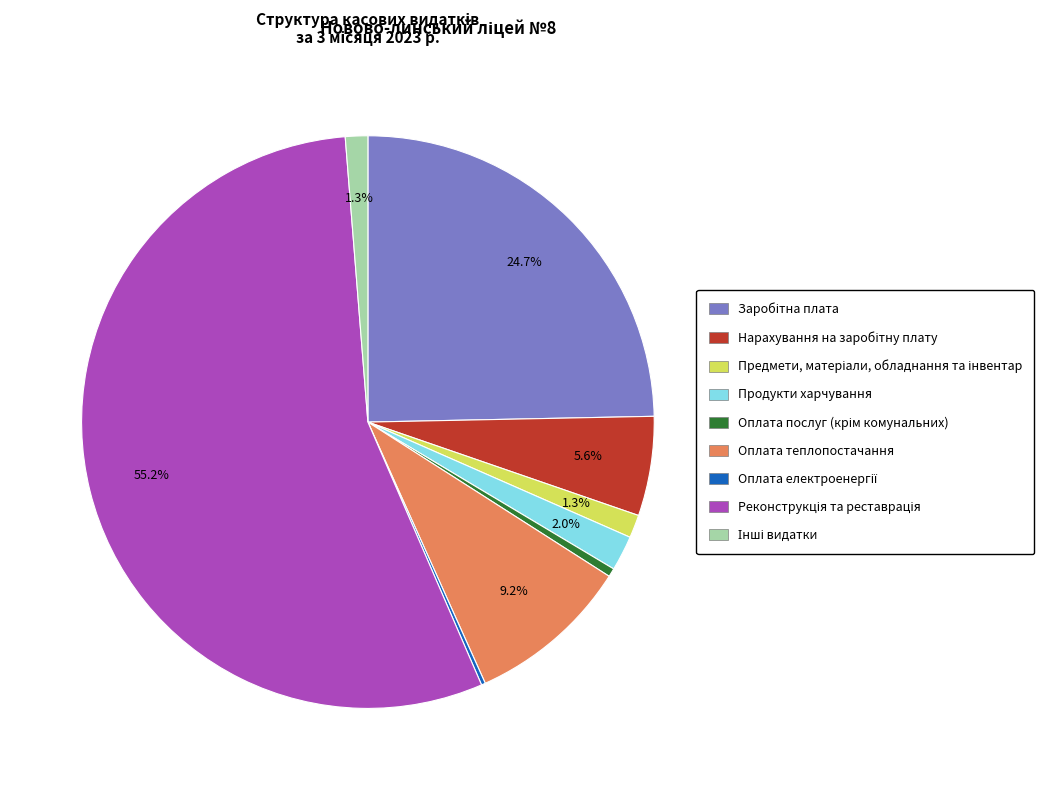

What percentage is NOT represented by Продукти харчування?

98.0%